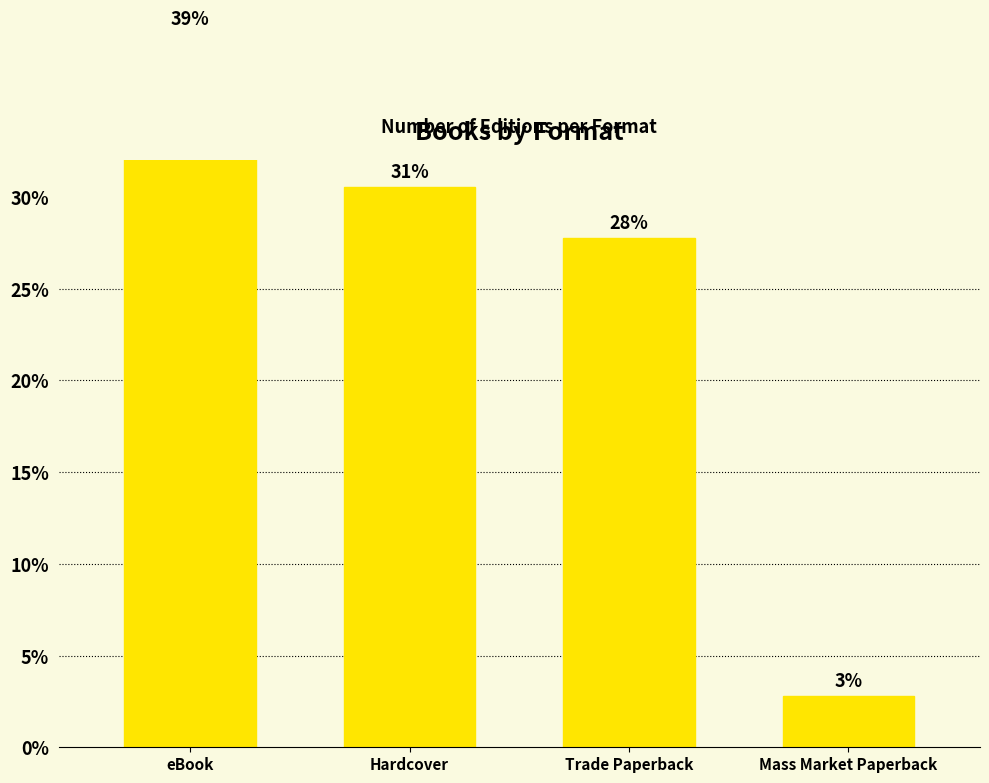

Are the bars grouped side by side (vs. stacked)?

No